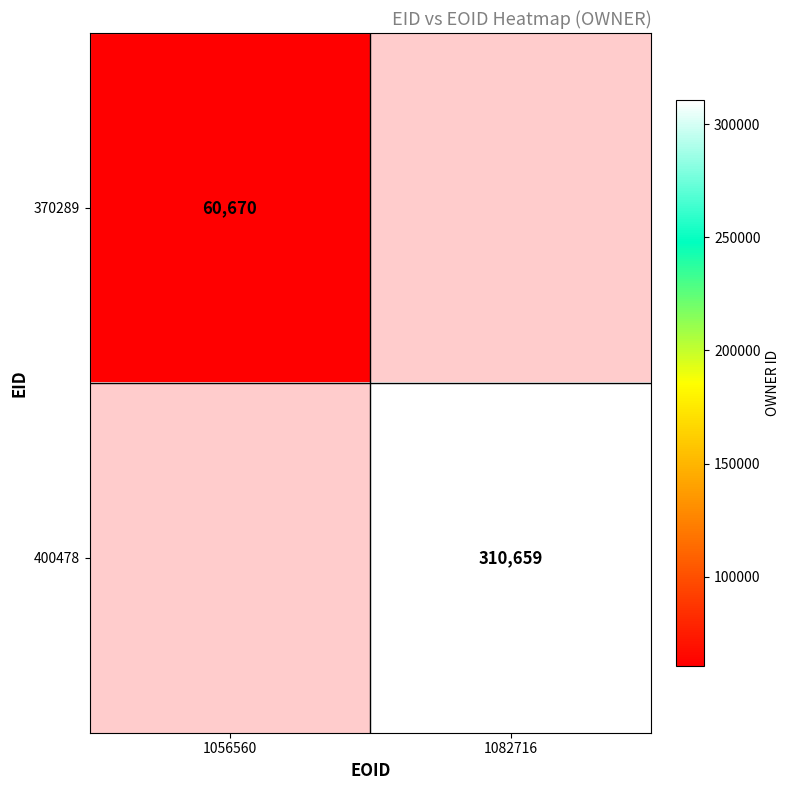

Is it true that 370289 equals 60670 at 1056560?

True